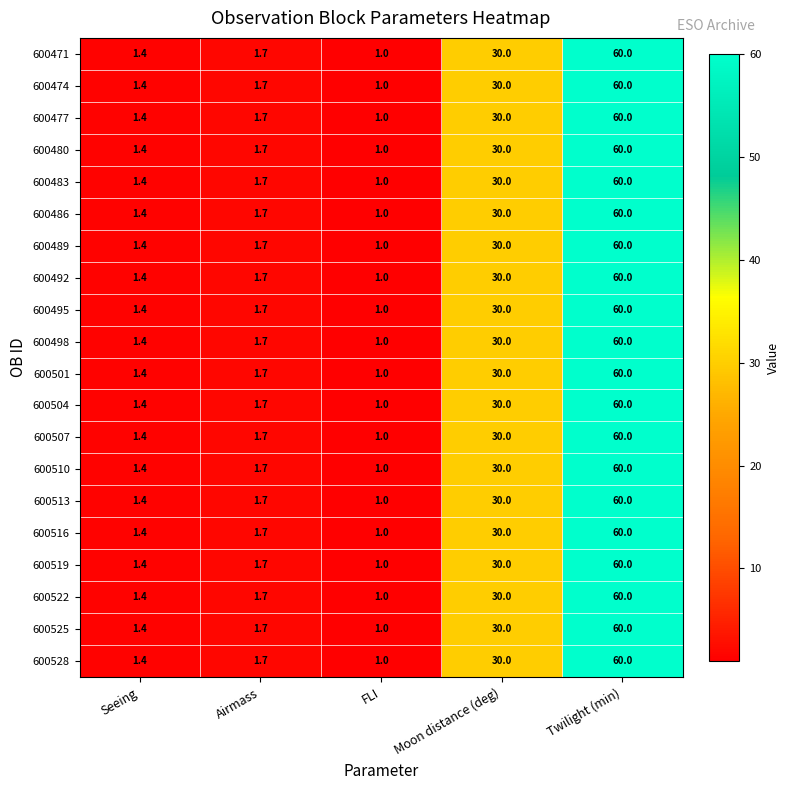

What value does the 600513 series have at Moon distance (deg)?

30.0